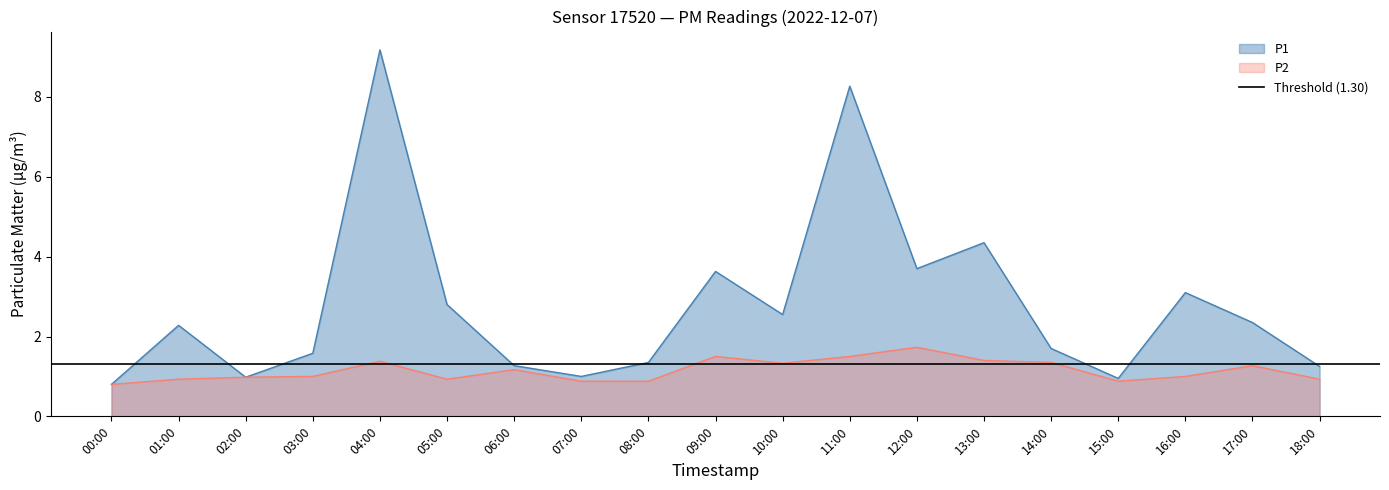

Is it true that P2 equals 2.4 at 11:00?

False